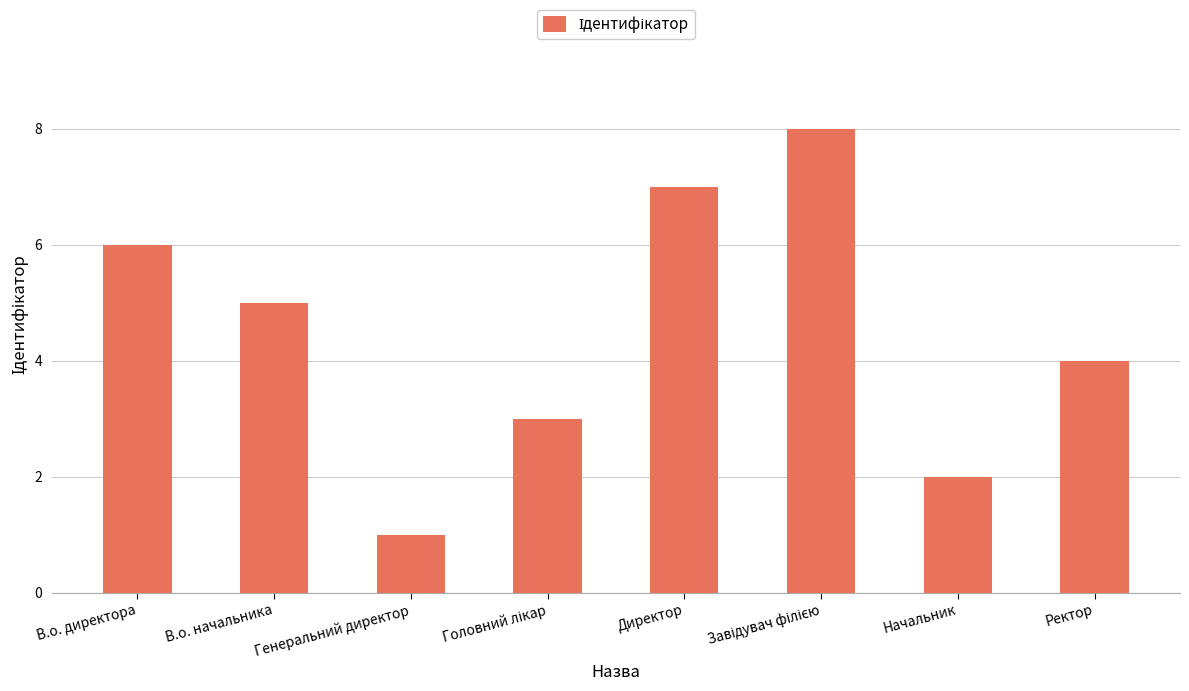

What is the difference between the values at Директор and В.о. директора?

1